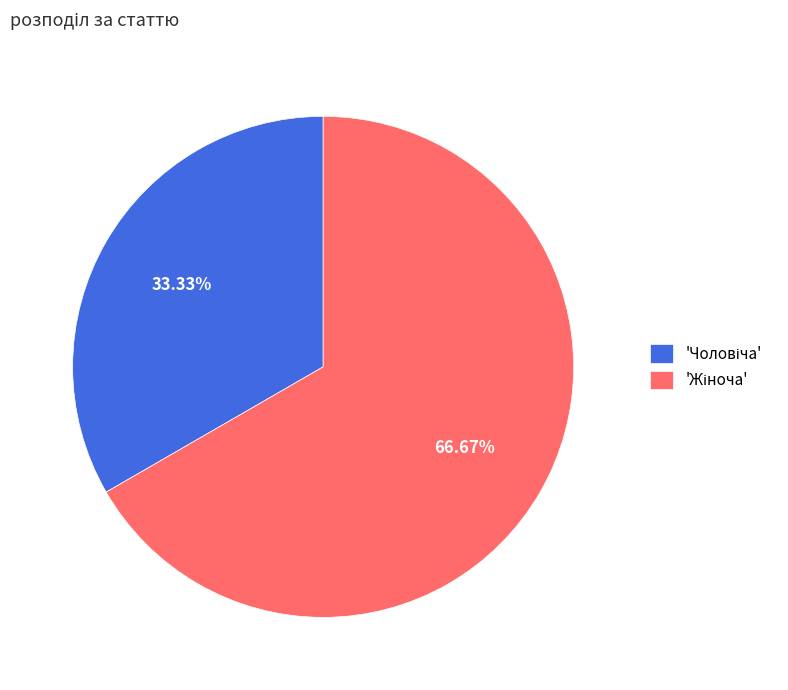

Is there any slice that represents more than half of the pie?

Yes